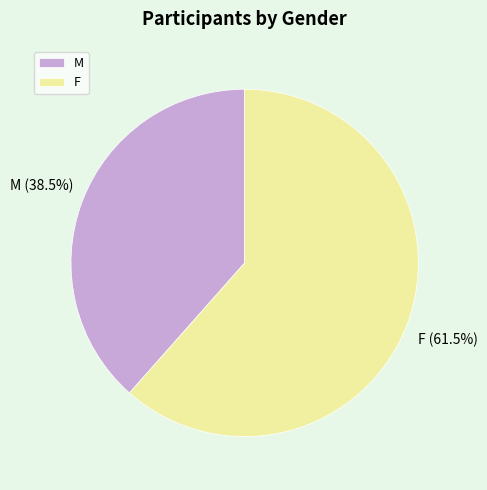

Which has a higher value, M or F?

F